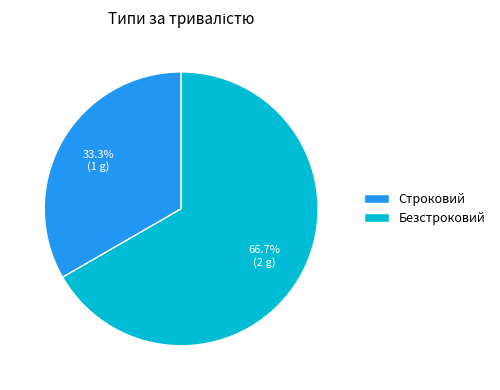

Does Безстроковий account for over 50% of the chart?

Yes